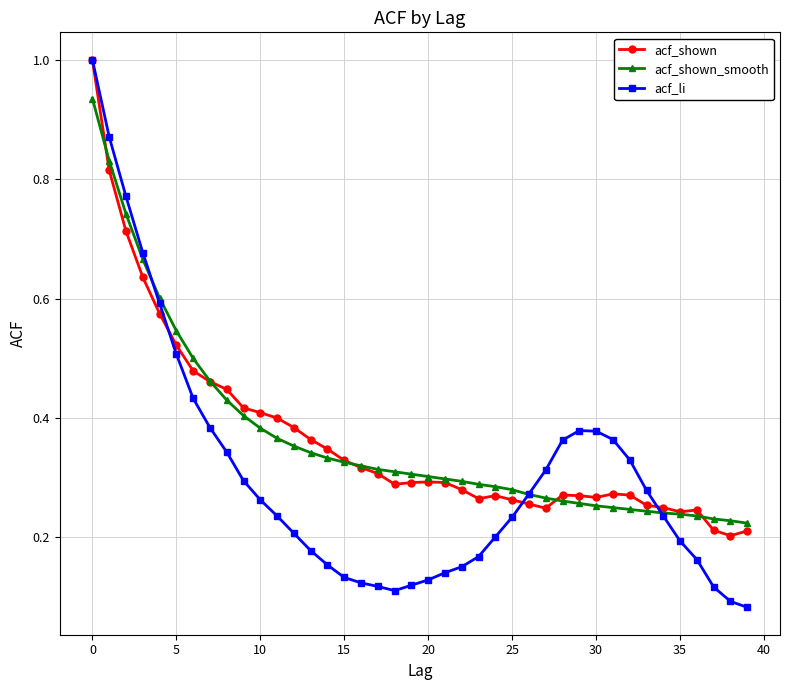

True or false: acf_shown has more than 0 points higher than both neighbors.

True